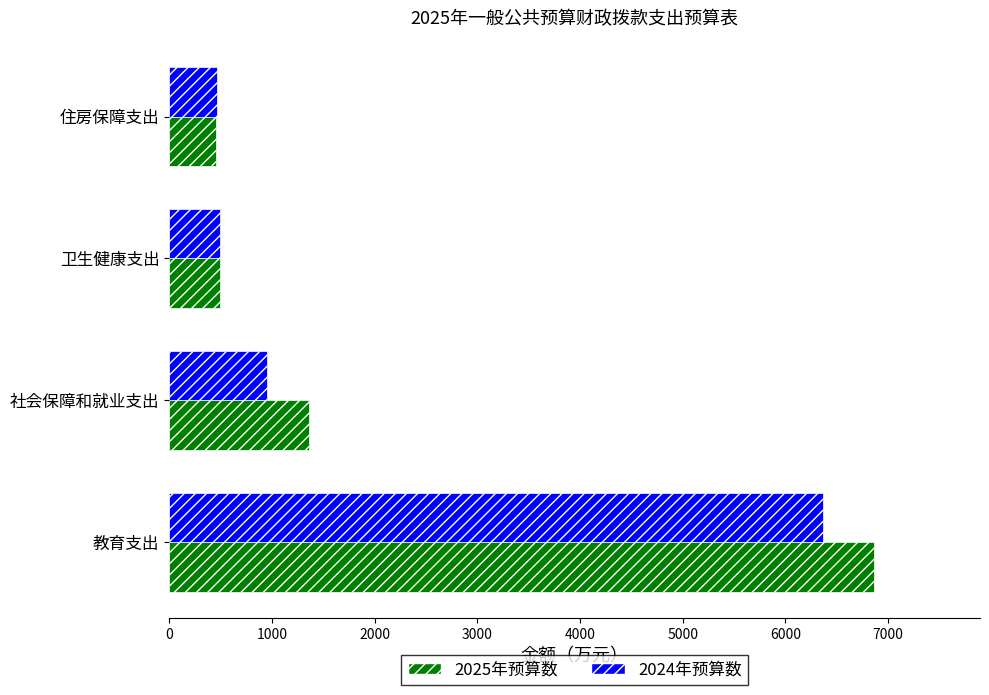

What is the spread (max minus min) of values at 教育支出?

495.6